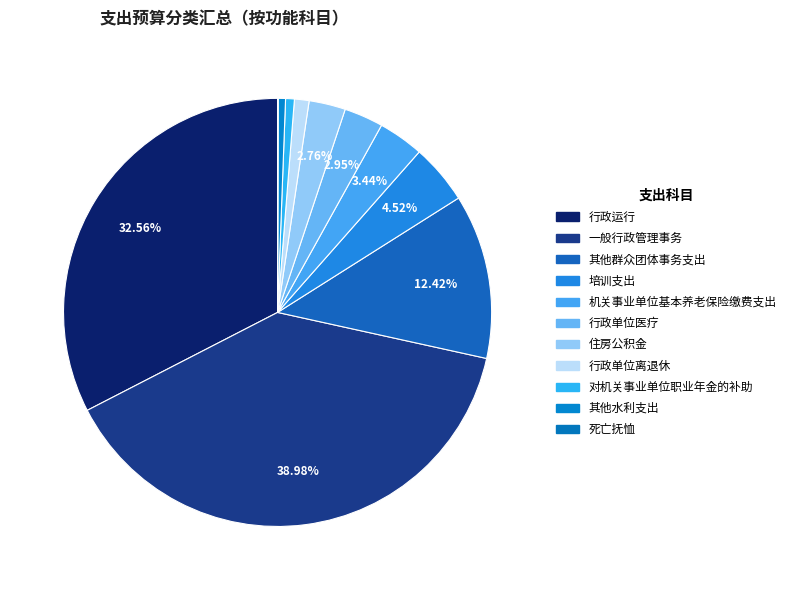

What portion of the pie excludes 其他水利支出?

99.4%